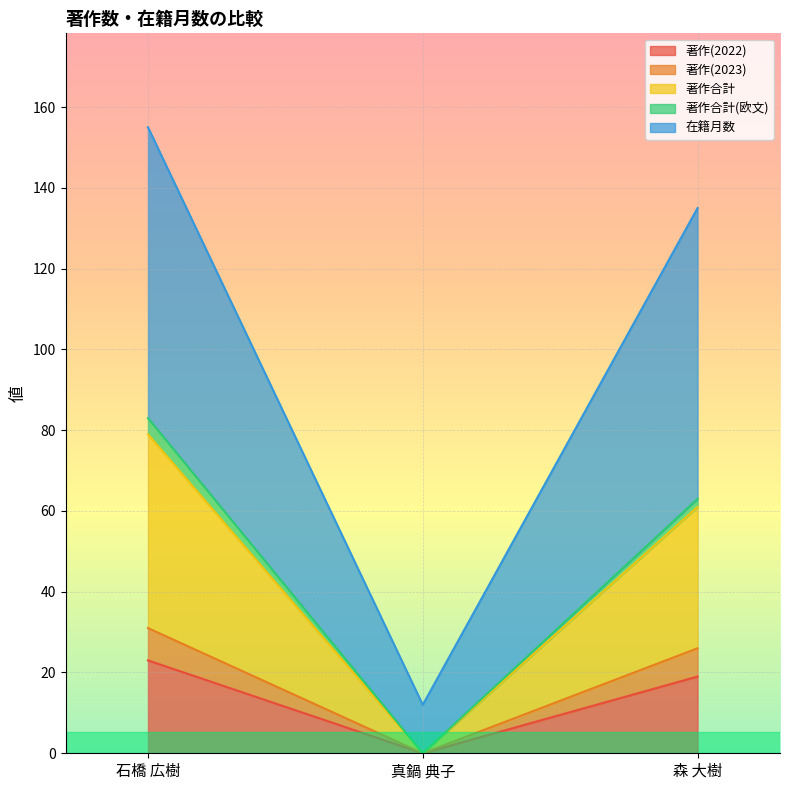

What position from the left is 真鍋 典子?

2